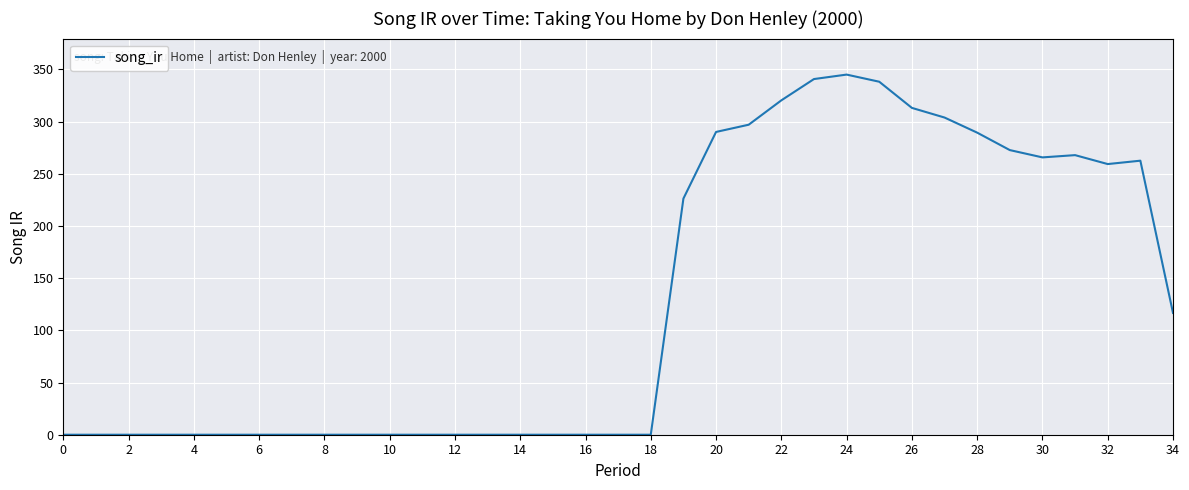

How many points are higher than both their immediate neighbors (excluding endpoints)?

3